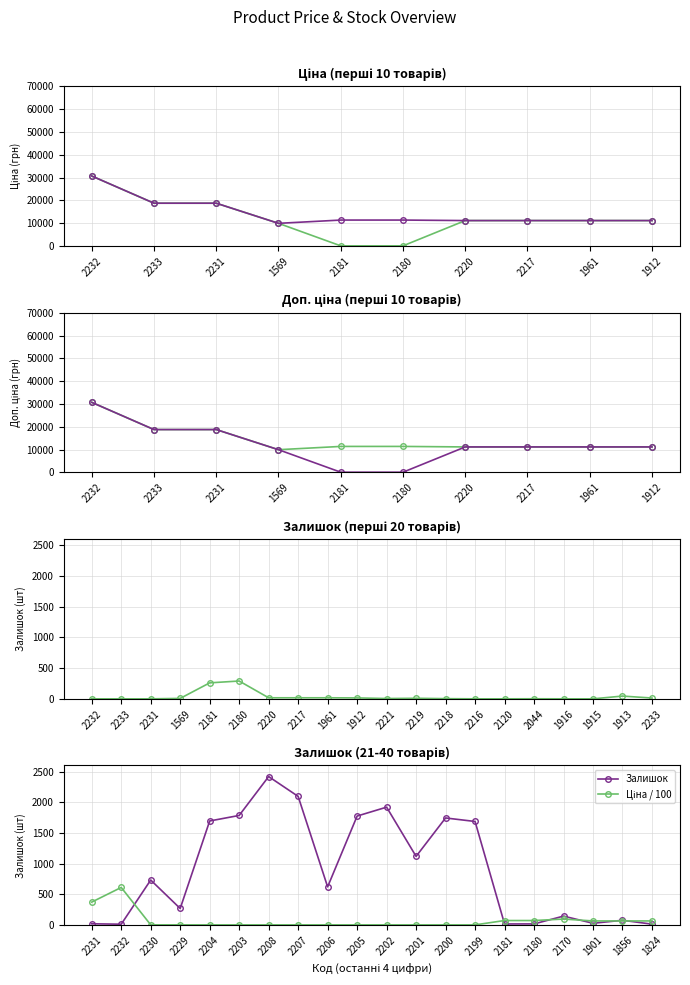

Which has a higher value, 285101916 or 285652231?

285652231